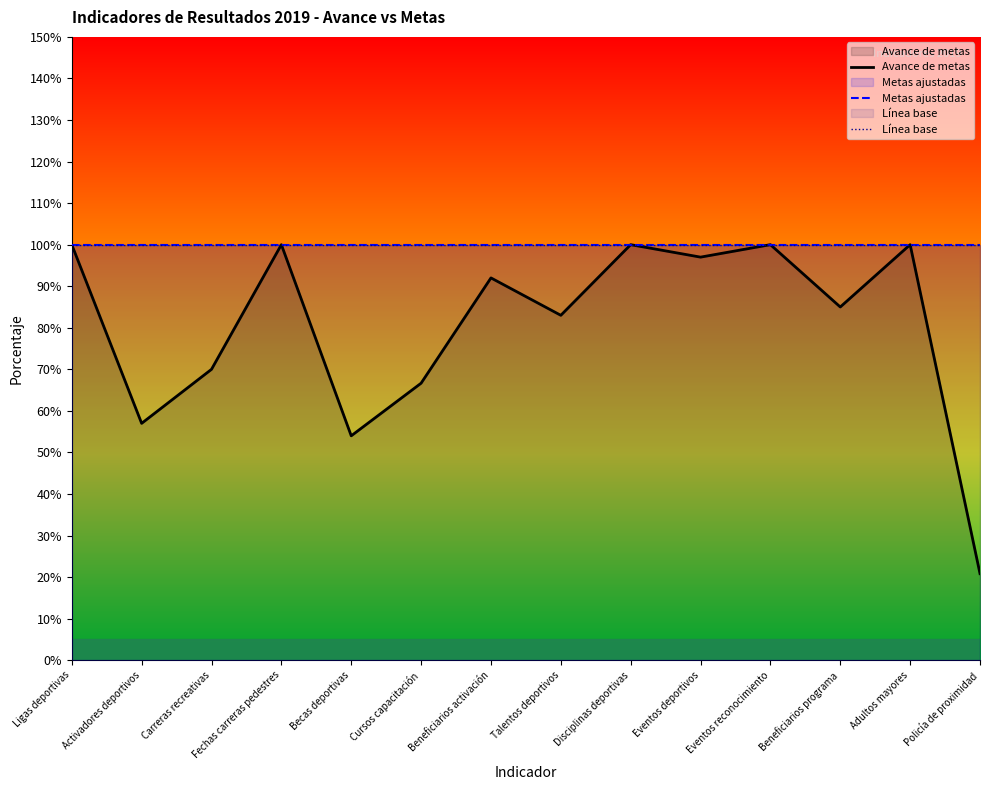

Reading right to left, extract all data points from this chart.

Avance de metas: 0.2	1.0	0.8	1.0	1.0	1.0	0.8	0.9	0.7	0.5	1.0	0.7	0.6	1.0
Metas ajustadas: 1.0	1.0	1.0	1.0	1.0	1.0	1.0	1.0	1.0	1.0	1.0	1.0	1.0	1.0
Línea base: 1.0	1.0	1.0	1.0	1.0	1.0	1.0	1.0	1.0	1.0	1.0	1.0	1.0	1.0